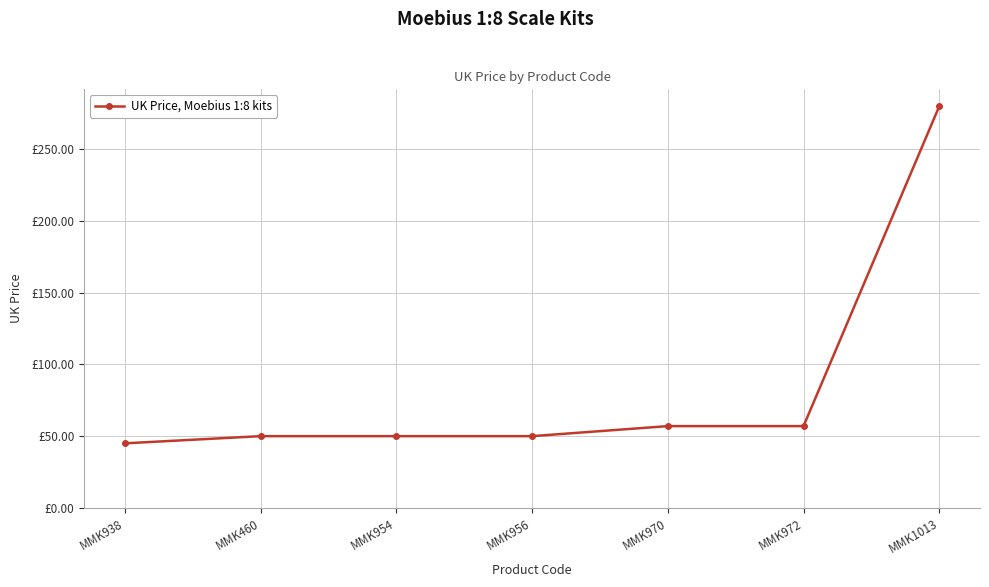

The value at MMK938 is 45.0. True or false?

True